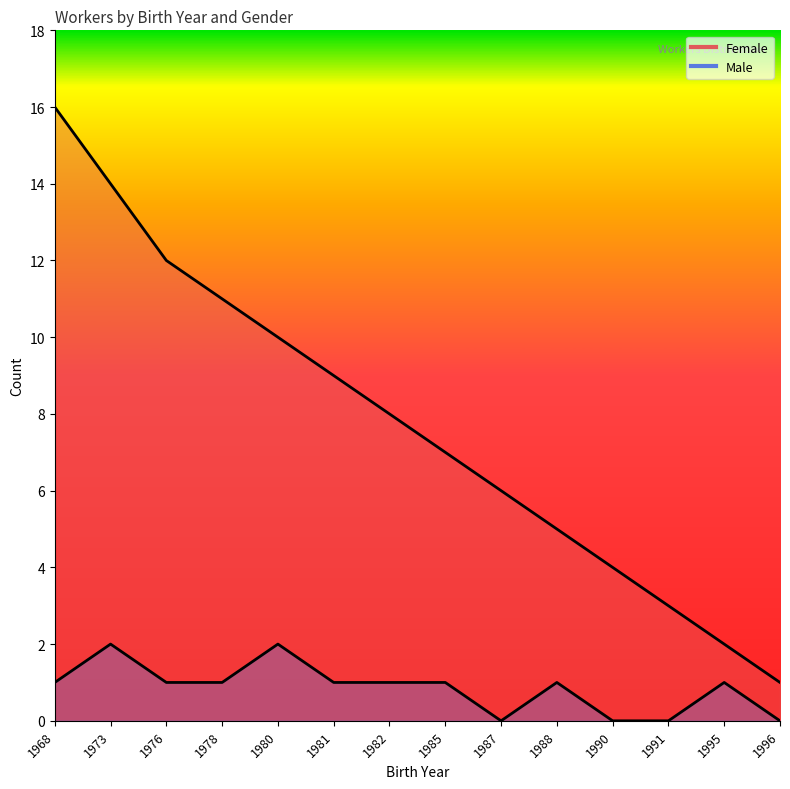

Reading left to right, extract all data points from this chart.

Female: 16	14	12	11	10	9	8	7	6	5	4	3	2	1
Male: 1	2	1	1	2	1	1	1	0	1	0	0	1	0